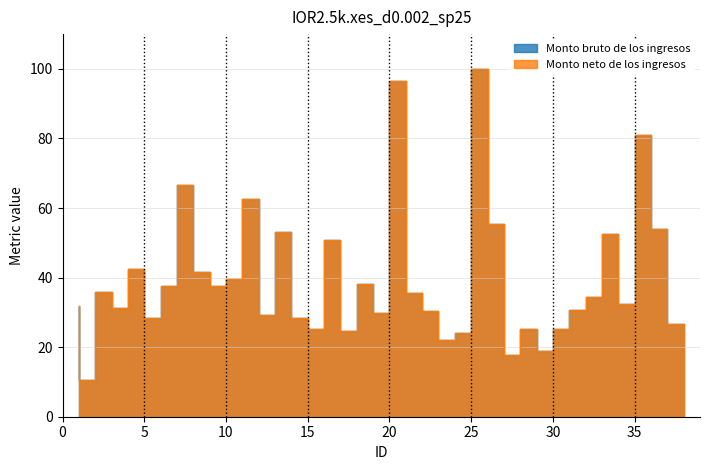

Is it true that Monto neto de los ingresos equals 23.2 at 27?

False